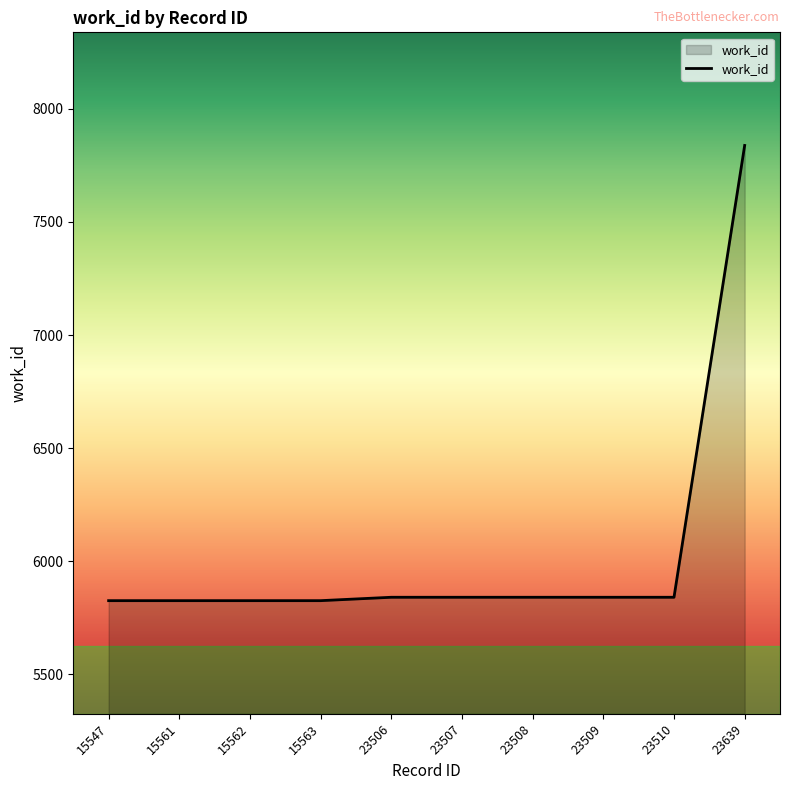

Reading left to right, what are all the values shown in this chart?

15547=5826	15561=5826	15562=5826	15563=5826	23506=5841	23507=5841	23508=5841	23509=5841	23510=5841	23639=7838